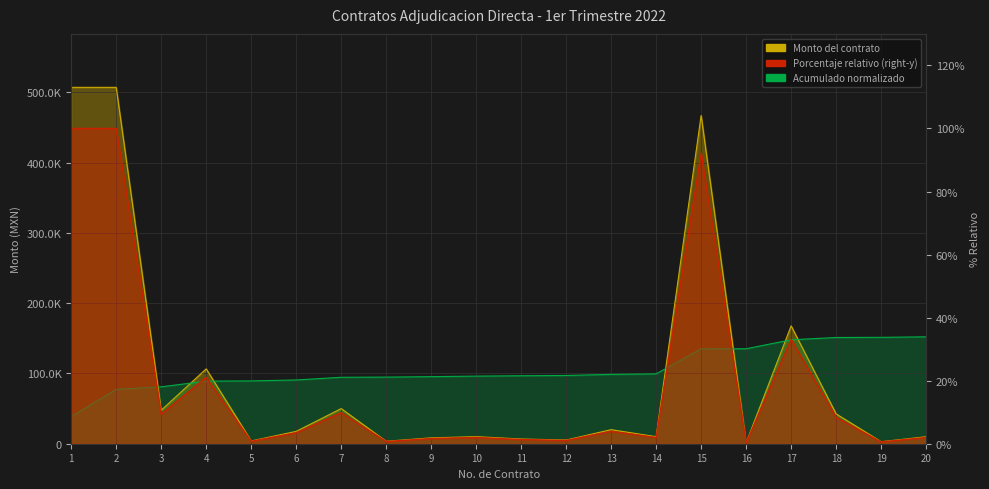

True or false: Monto del contrato and Adjudicacion directa cross at least once.

False